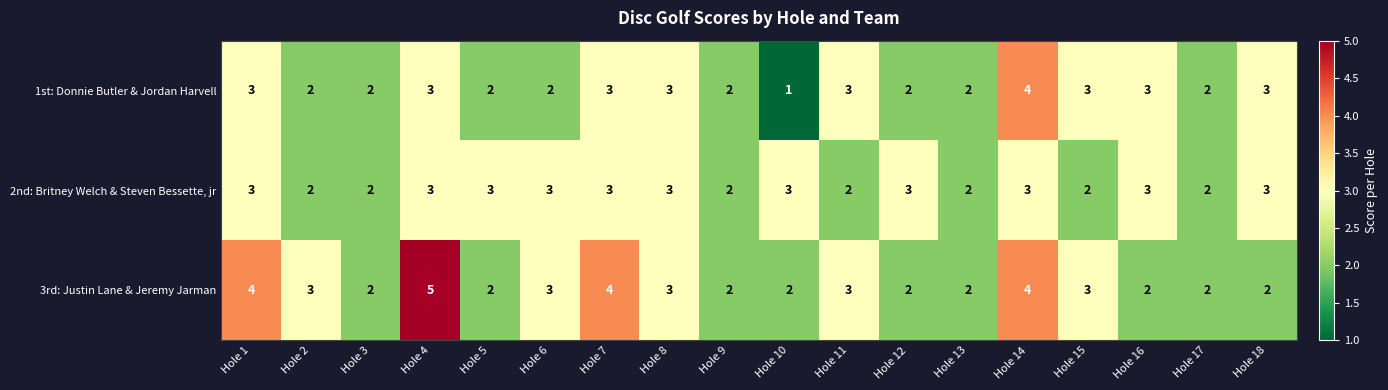

Which series changed the most between Hole 9 and Hole 12?

2nd: Britney Welch & Steven Bessette, jr